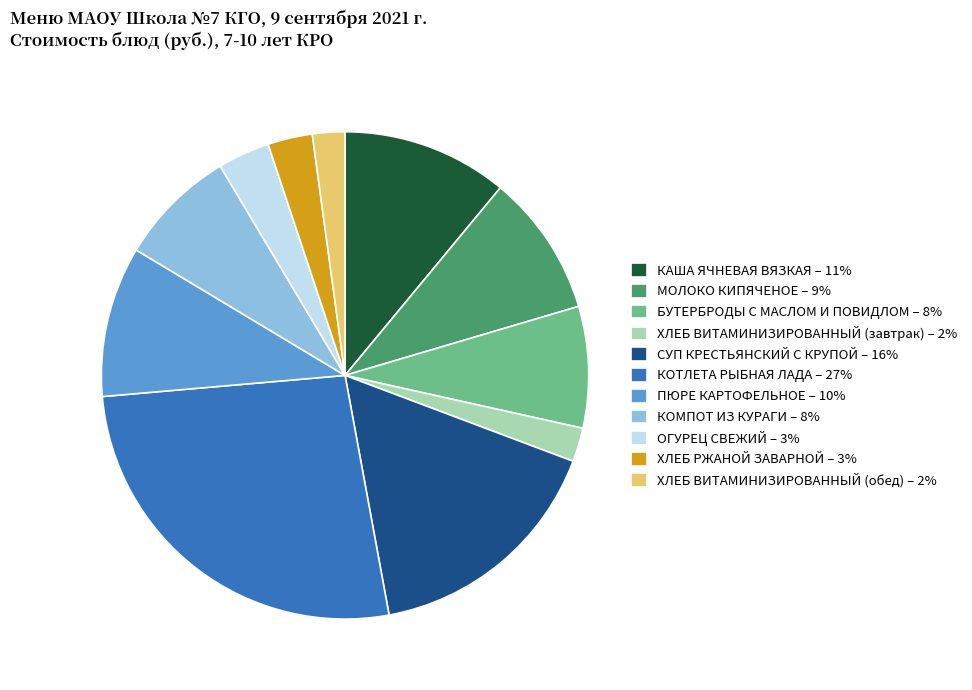

True or false: ХЛЕБ ВИТАМИНИЗИРОВАННЫЙ (завтрак) accounts for 2% of the total.

True